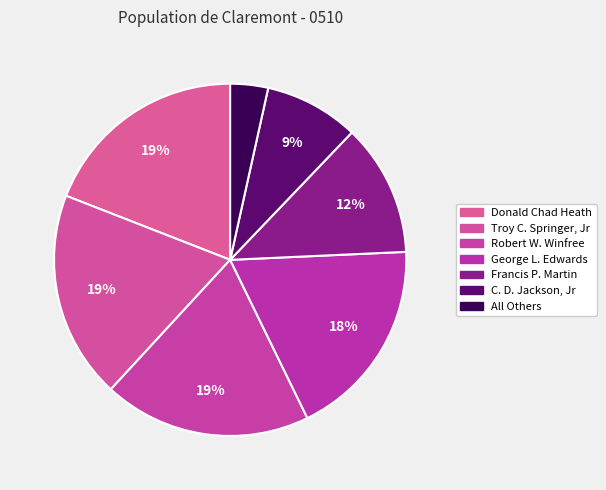

How many slices are in this pie chart?

7